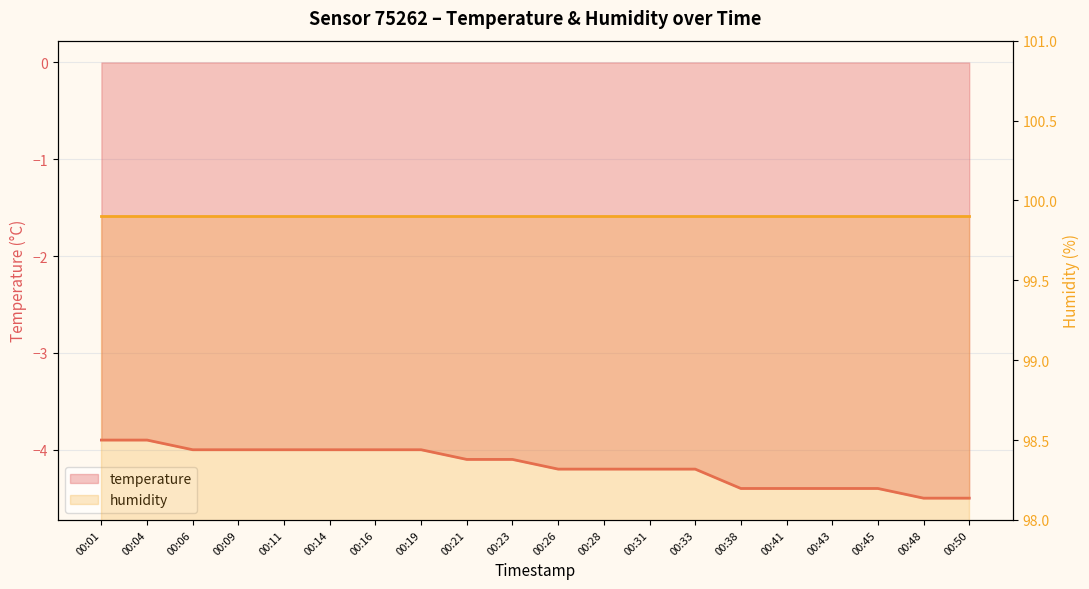

Rank the categories by value from highest to lowest.

00:01, 00:04, 00:06, 00:09, 00:11, 00:14, 00:16, 00:19, 00:21, 00:23, 00:26, 00:28, 00:31, 00:33, 00:38, 00:41, 00:43, 00:45, 00:48, 00:50